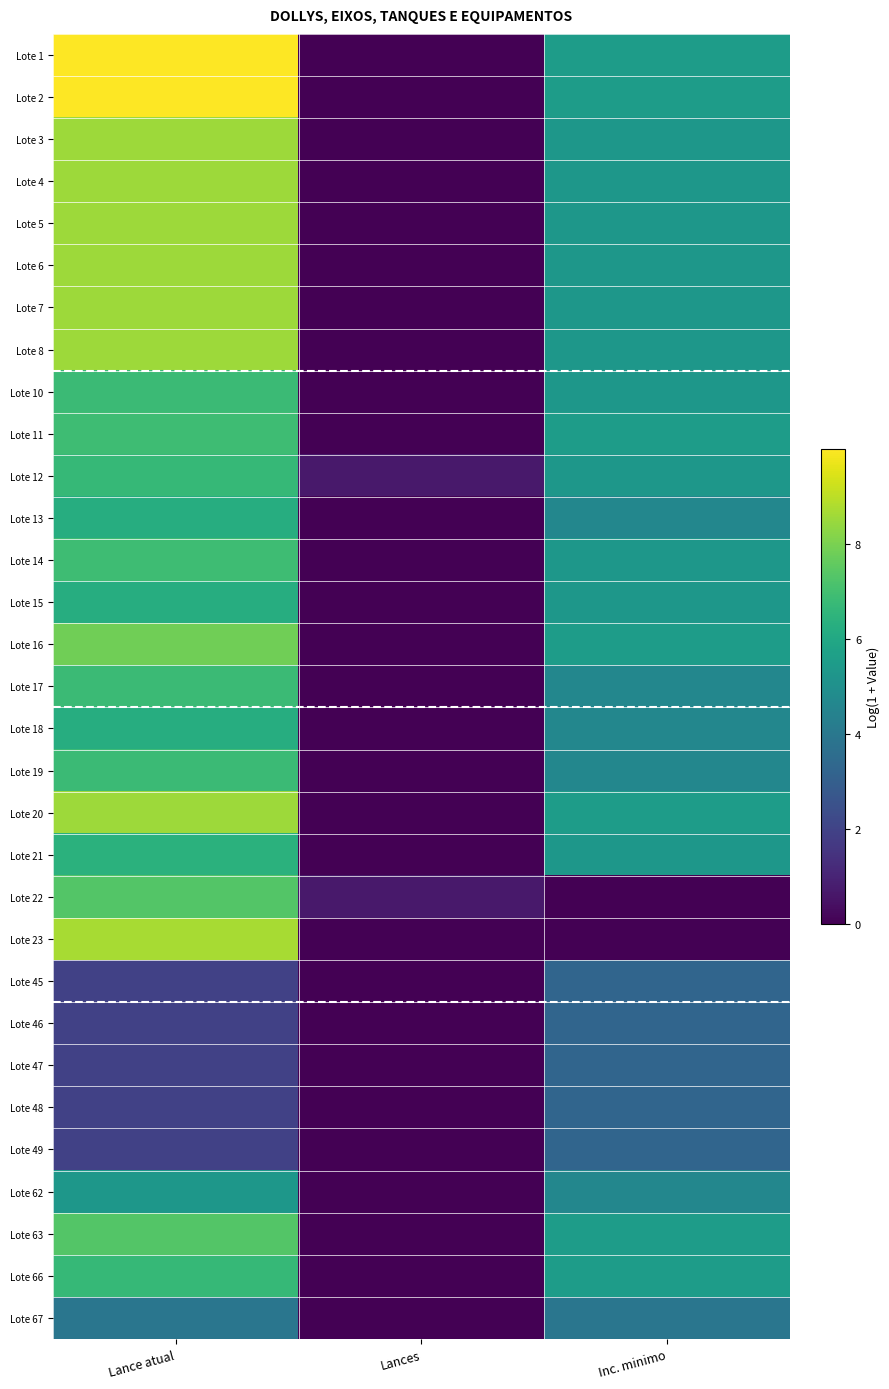

Between Lance atual and Inc. minimo, which is larger?

Lance atual